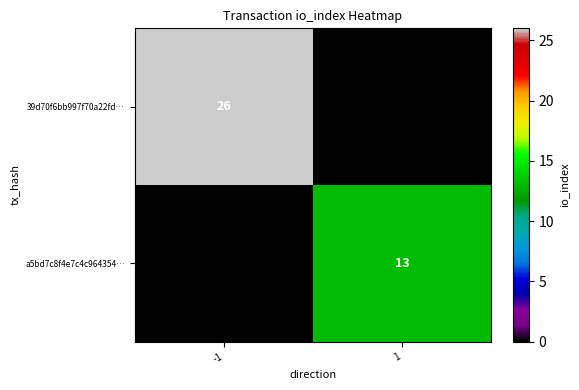

Is the value of a5bd7c8f4e7c4c964354… at 1 greater than the value of 39d70f6bb997f70a22fd… at -1?

No